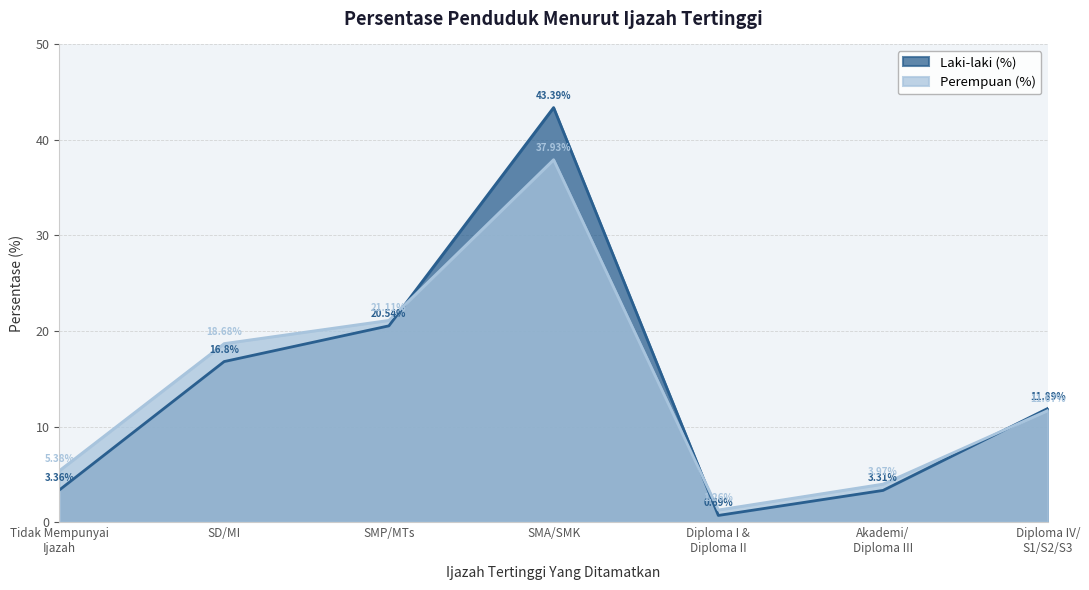

What is the approximate value of Perempuan (%) at Akademi/
Diploma III?

4.0